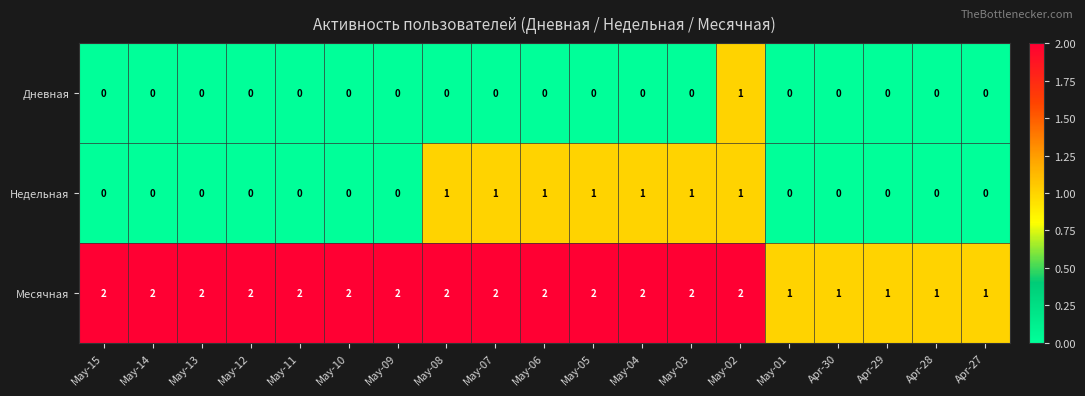

The Дневная series shows 0 at May-06. True or false?

True